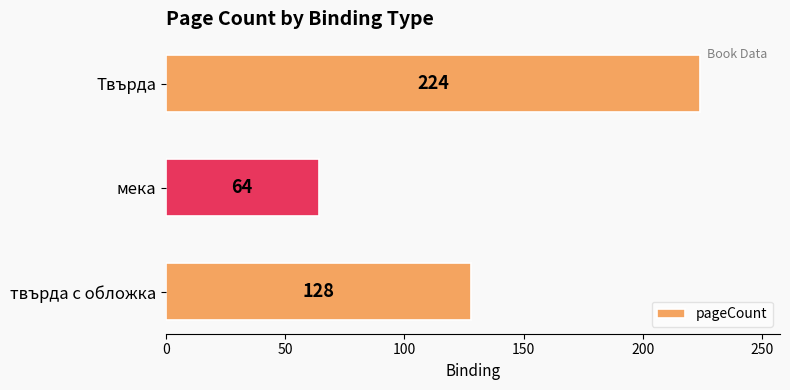

How many values are between 64 and 224?

3